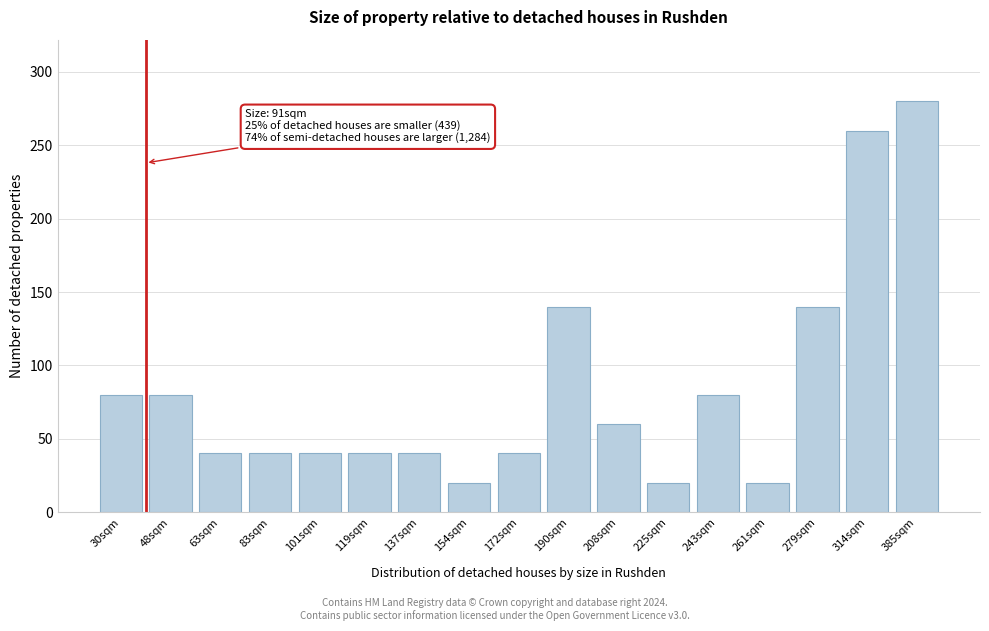

Reading right to left, transcribe all the data shown in this chart.

385sqm=280	314sqm=260	279sqm=140	261sqm=20	243sqm=80	225sqm=20	208sqm=60	190sqm=140	172sqm=40	154sqm=20	137sqm=40	119sqm=40	101sqm=40	83sqm=40	63sqm=40	48sqm=80	30sqm=80